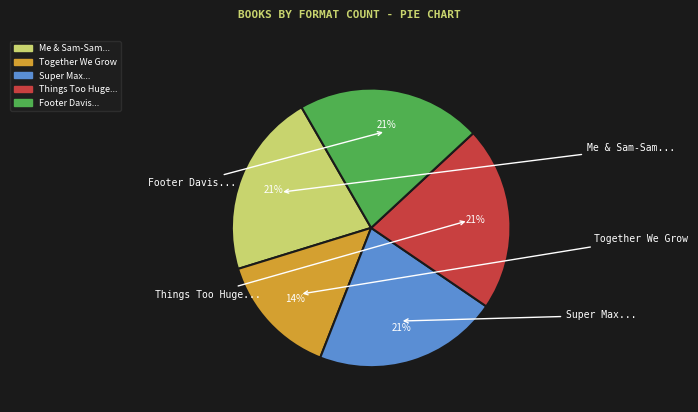

Is there any slice that represents more than half of the pie?

No